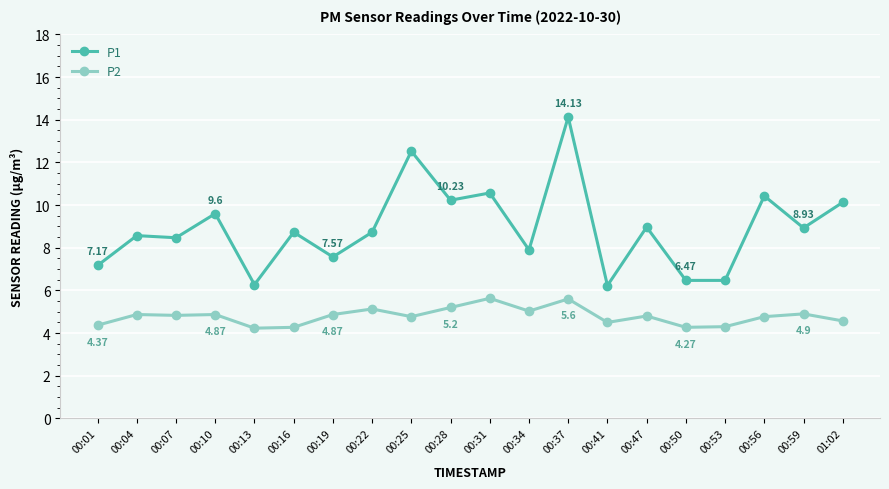

True or false: P2 has more than 1 points higher than both neighbors.

True